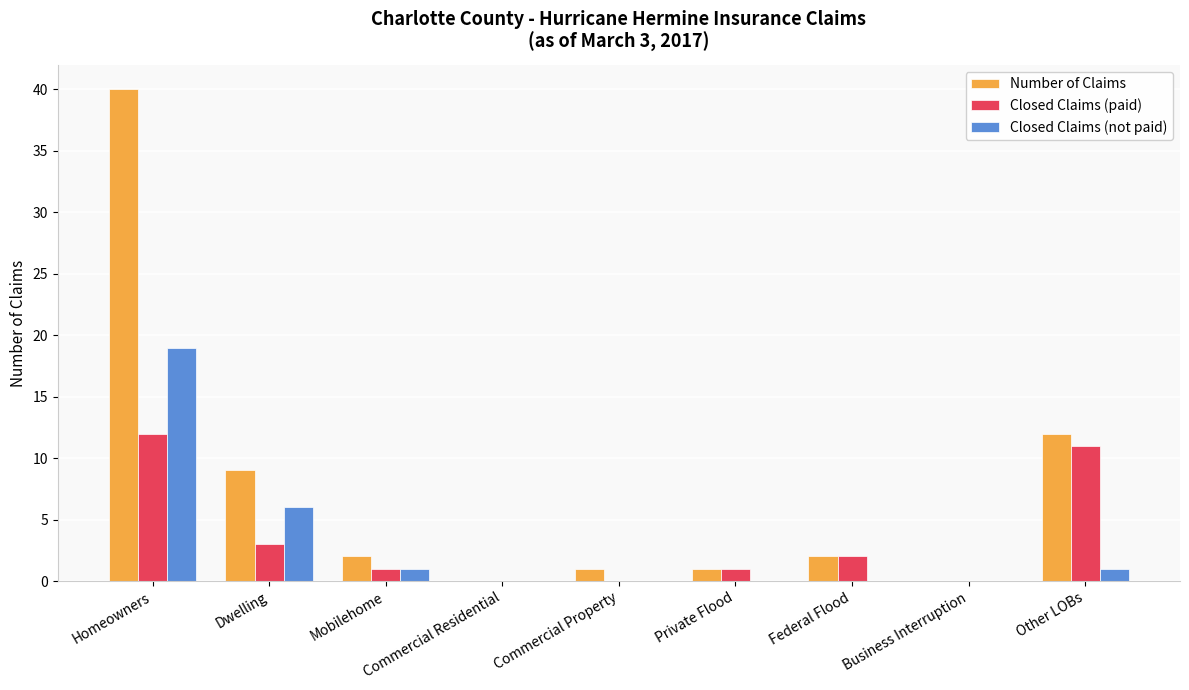

At which category is the sum across all series the highest?

Homeowners